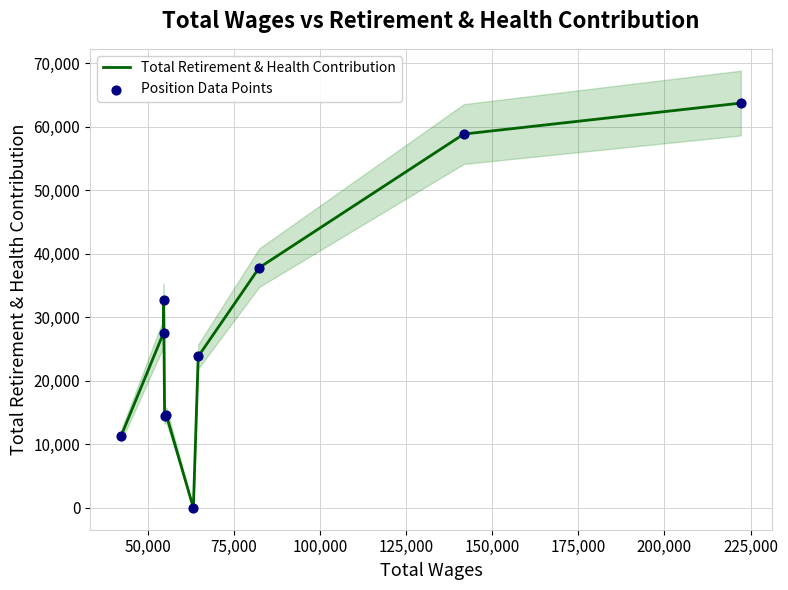

What are all the series names shown in the legend?

Total Retirement & Health Contribution, Position Data Points